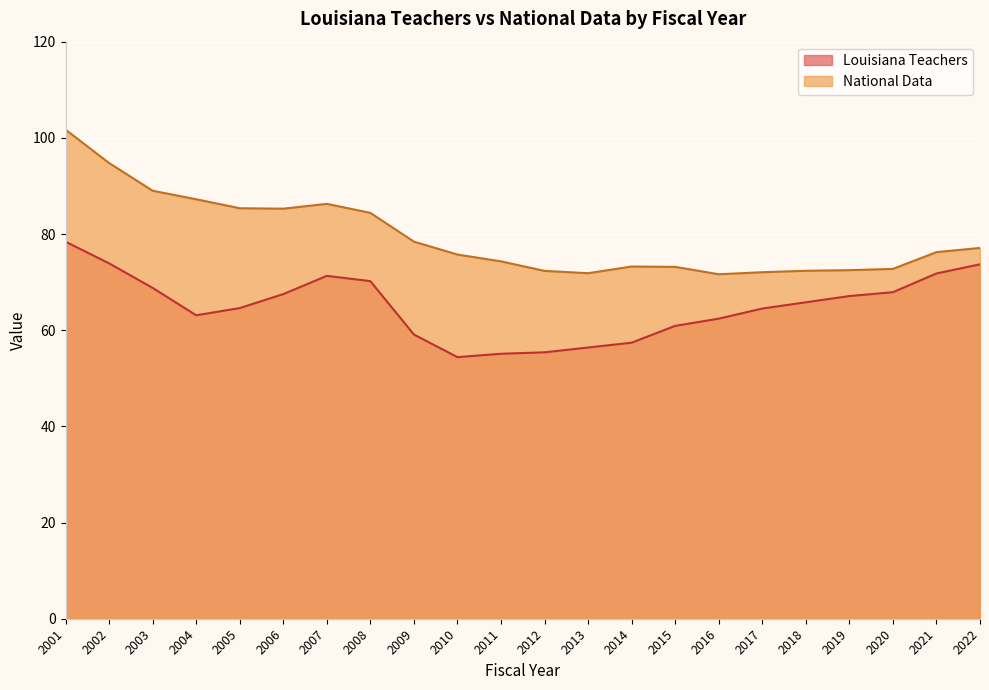

What is the sum of the Louisiana Teachers values at 2012 and 2017?

119.9